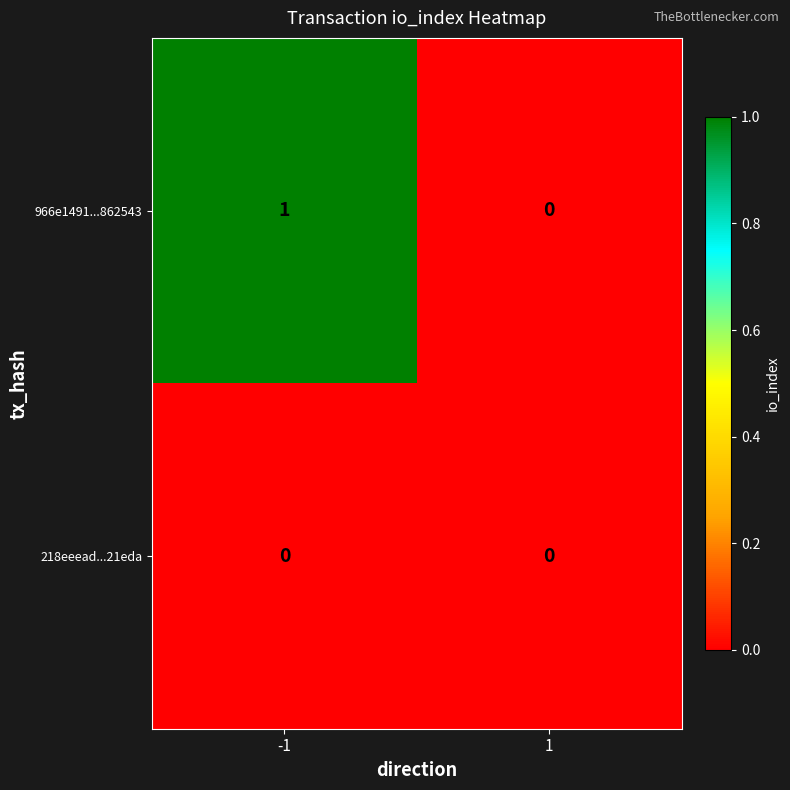

Count the number of categories in the chart.

2